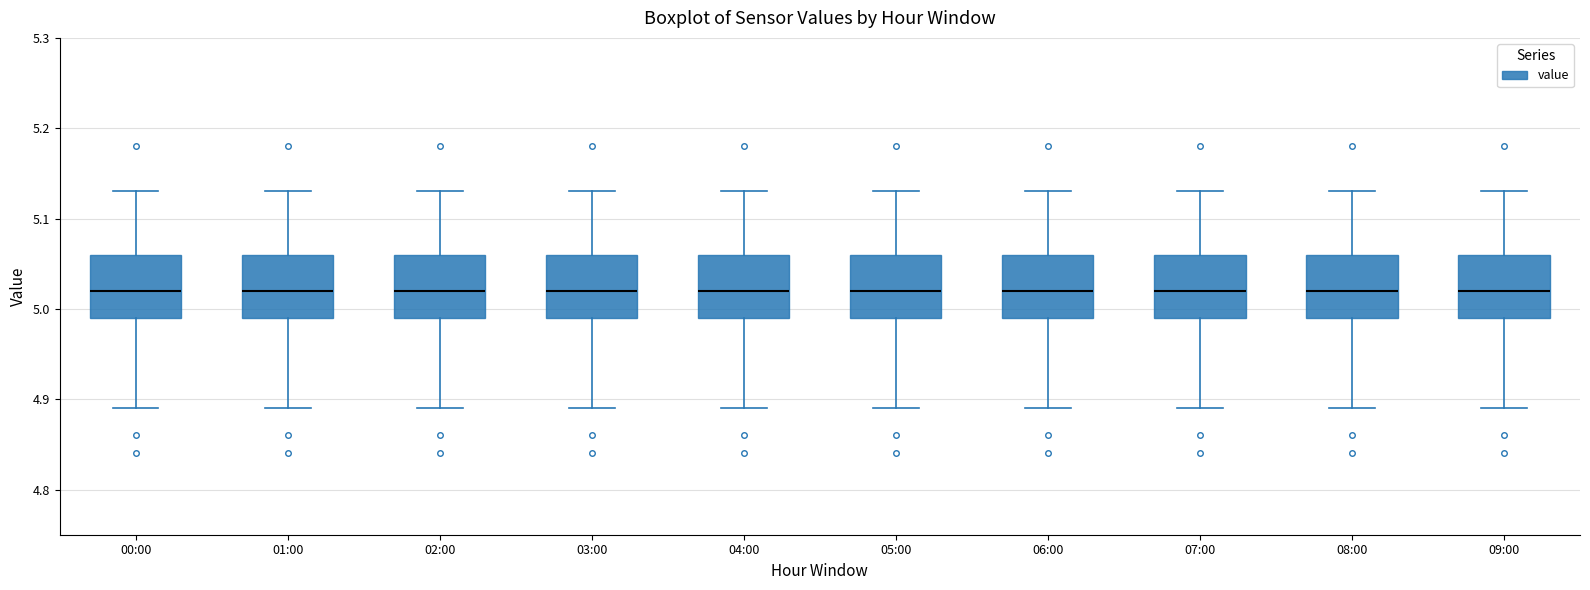

Reading left to right, transcribe this box plot: for each box, give where its median line is, the range the box spans, and where its two whiskers end, as read against the y-axis. The values are not printed on the chart, so give them approximately, as read against the axis.

00:00: median 5.02, box 4.99 to 5.06, whiskers 4.89 to 5.13
01:00: median 5.02, box 4.99 to 5.06, whiskers 4.89 to 5.13
02:00: median 5.02, box 4.99 to 5.06, whiskers 4.89 to 5.13
03:00: median 5.02, box 4.99 to 5.06, whiskers 4.89 to 5.13
04:00: median 5.02, box 4.99 to 5.06, whiskers 4.89 to 5.13
05:00: median 5.02, box 4.99 to 5.06, whiskers 4.89 to 5.13
06:00: median 5.02, box 4.99 to 5.06, whiskers 4.89 to 5.13
07:00: median 5.02, box 4.99 to 5.06, whiskers 4.89 to 5.13
08:00: median 5.02, box 4.99 to 5.06, whiskers 4.89 to 5.13
09:00: median 5.02, box 4.99 to 5.06, whiskers 4.89 to 5.13